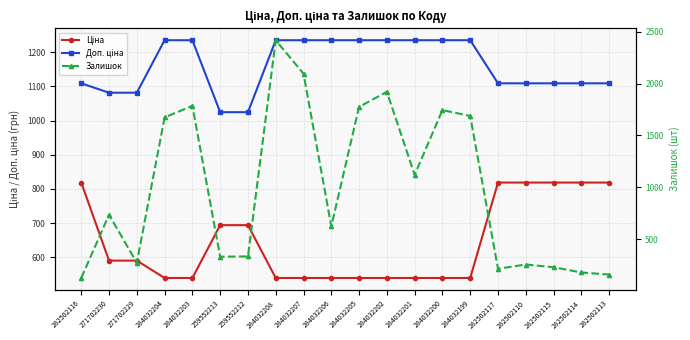

How many categories are shown in the chart?

20